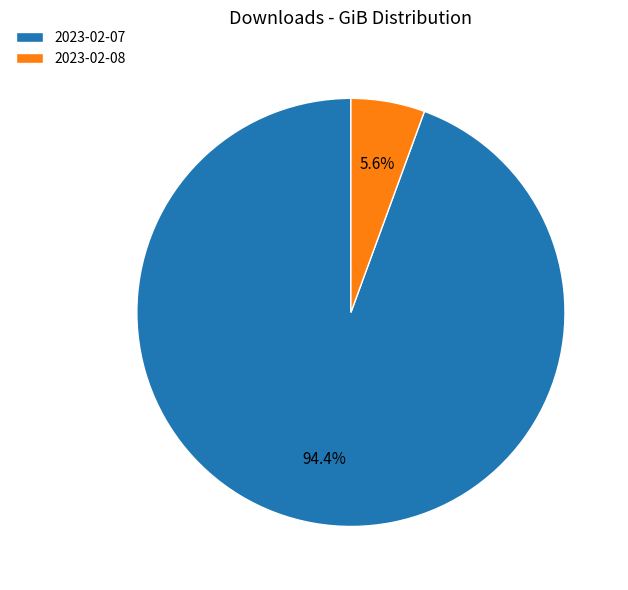

What percentage is the 2023-02-08 slice, to the nearest percent?

6%